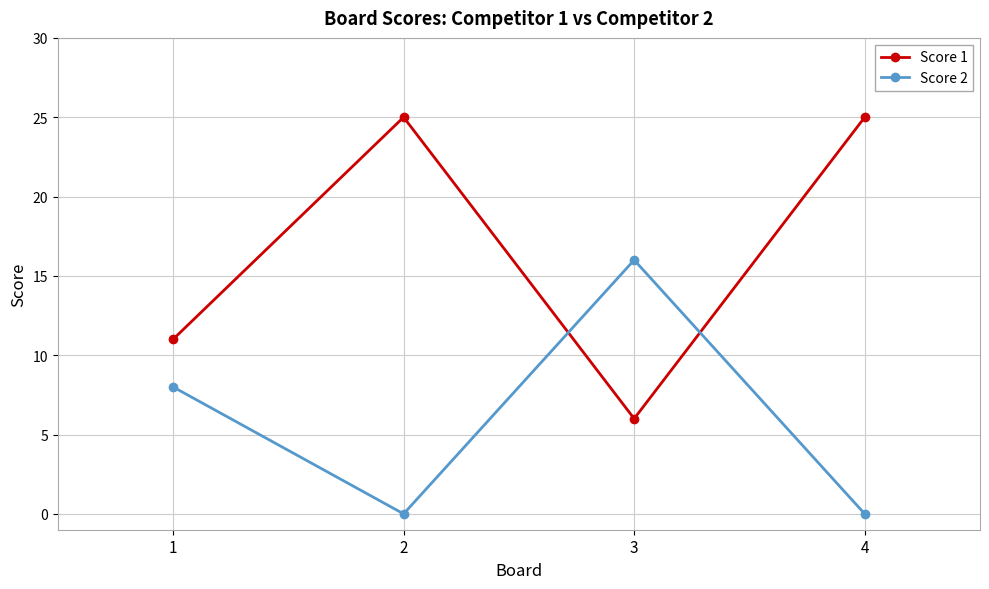

Count the number of categories in the chart.

4